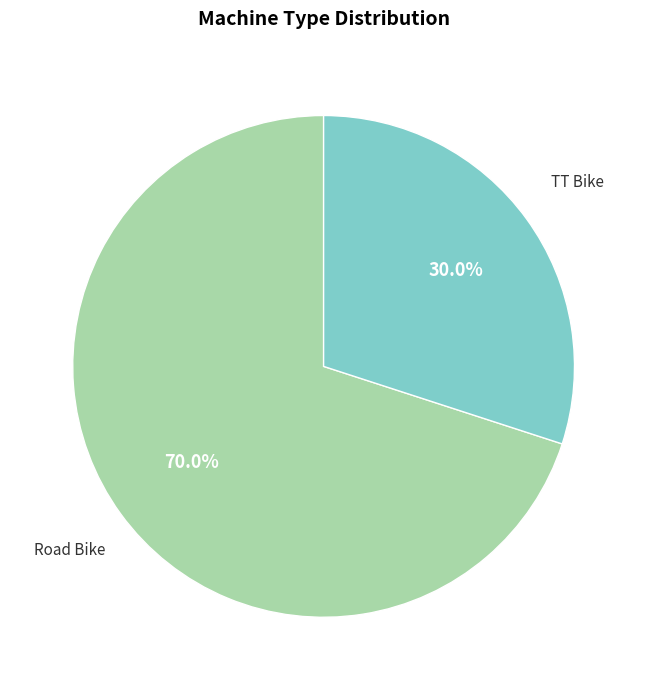

Does any single category account for the majority?

Yes